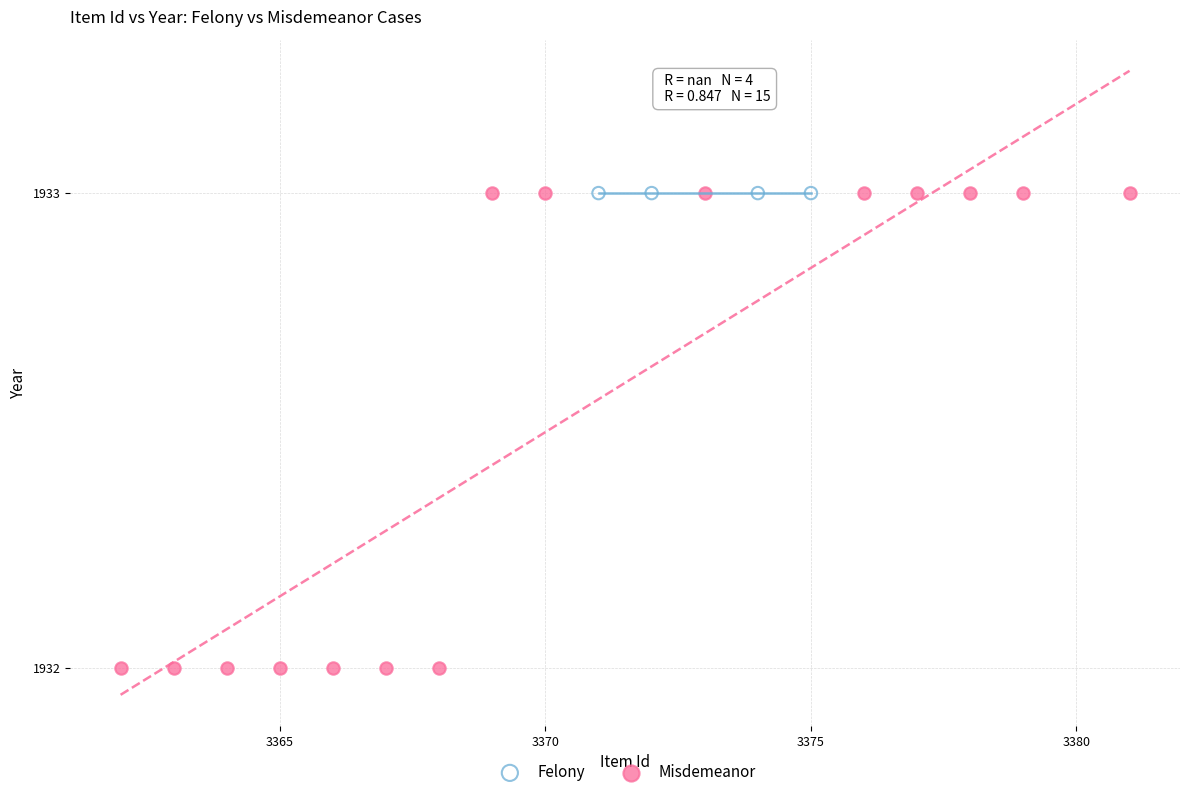

Which series reaches the minimum Y coordinate?

Misdemeanor